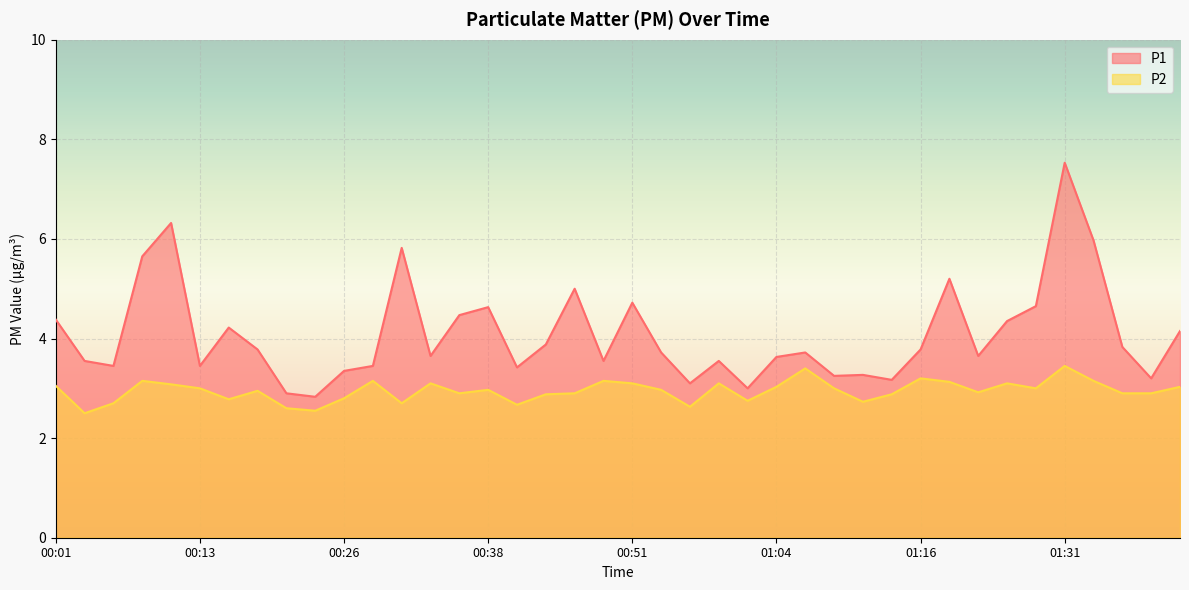

The P2 series shows 3.1 at 01:24. True or false?

True